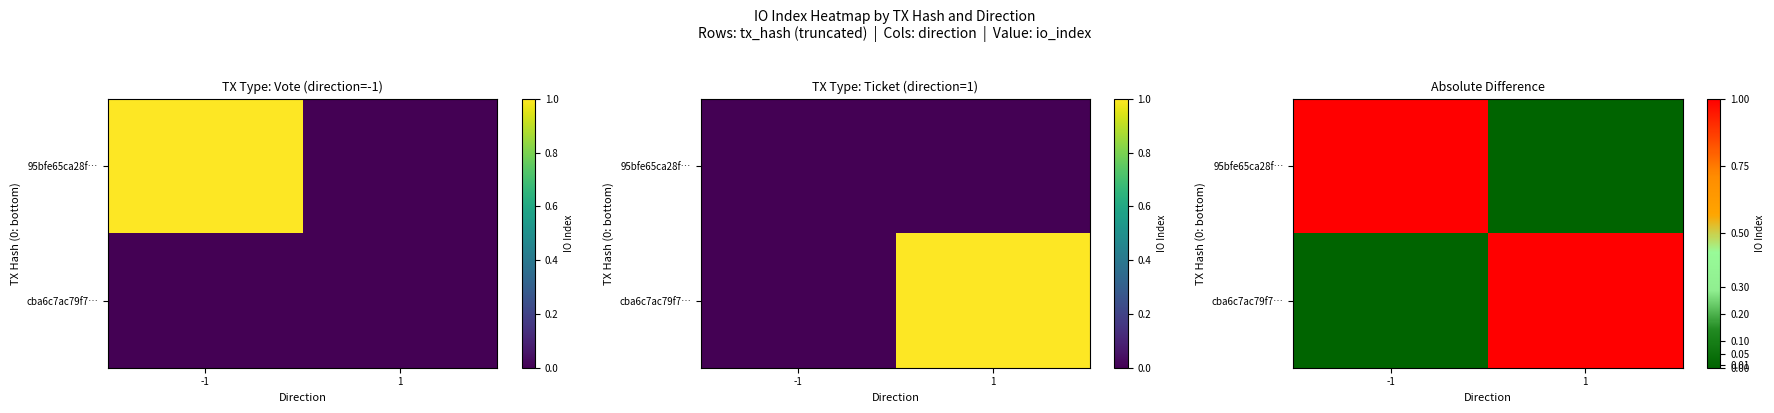

Count the cba6c7ac79f7… values in the range 0 to 1.

2